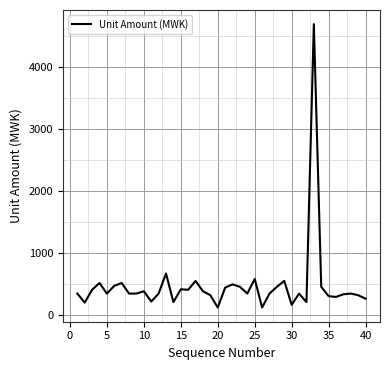

What is the maximum value shown in the chart?

4689.4